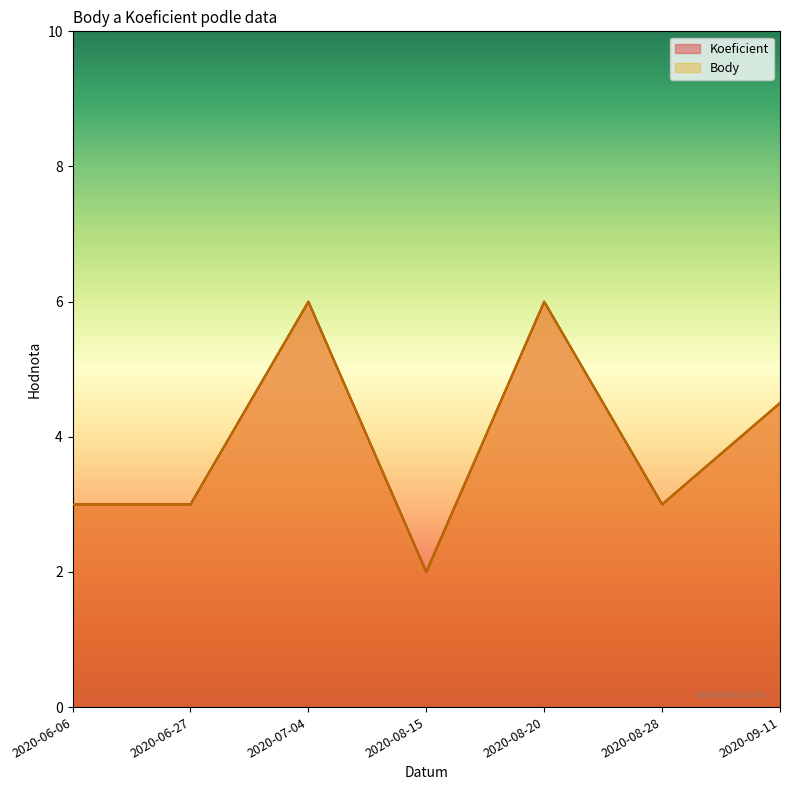

True or false: Body and Koeficient intersect in this chart.

False